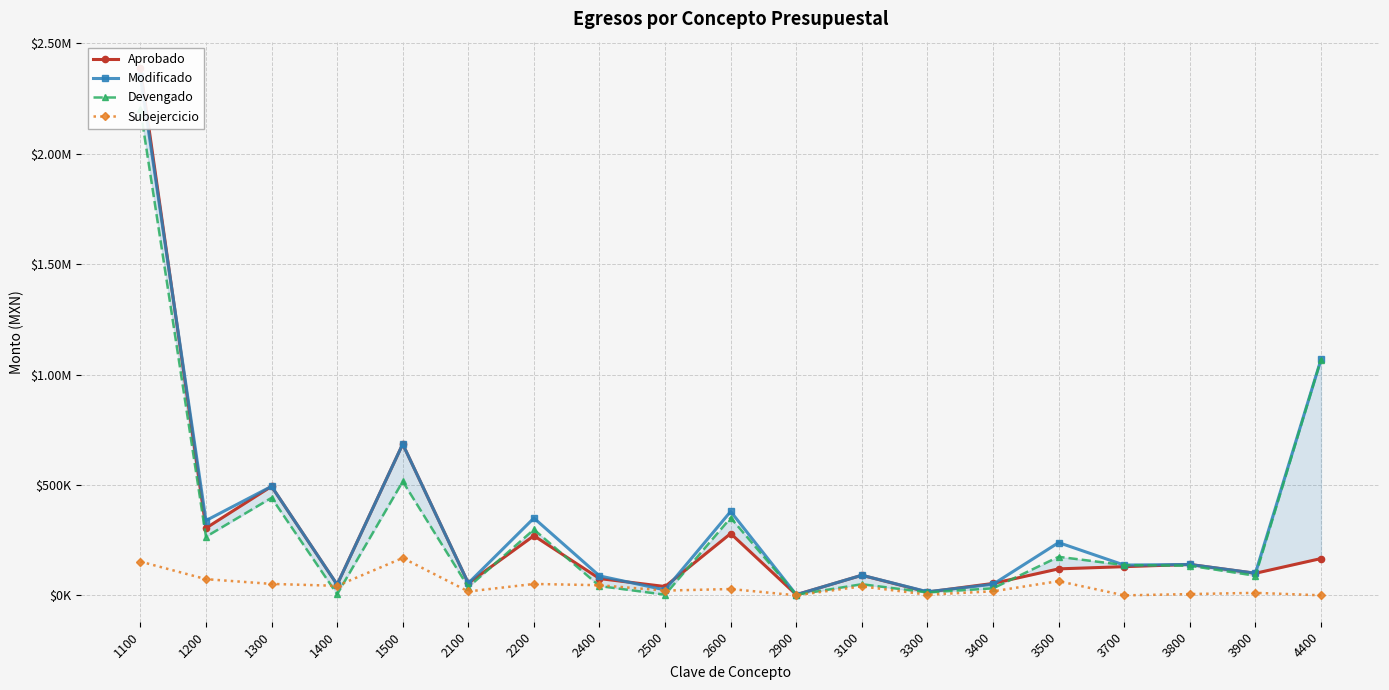

Reading right to left, transcribe all the data shown in this chart.

Aprobado: 4400=166688.2	3900=100000.0	3800=140000.0	3700=130000.0	3500=120000.0	3400=54000.0	3300=15000.0	3100=91000.0	2900=3000.0	2600=280000.0	2500=40000.0	2400=76000.0	2200=270000.0	2100=55000.0	1500=685208.7	1400=48500.0	1300=493699.1	1200=304603.2	1100=2388300.8
Modificado: 4400=1068249.4	3900=100296.0	3800=140000.0	3700=137206.0	3500=239019.0	3400=50328.0	3300=16336.3	3100=91215.6	2900=3000.0	2600=380000.0	2500=24653.0	2400=88082.5	2200=350000.0	2100=55140.4	1500=685208.7	1400=48500.0	1300=493703.0	1200=338804.1	1100=2354099.9
Devengado: 4400=1067999.4	3900=88952.4	3800=134232.6	3700=137206.0	3500=174735.4	3400=31952.9	3300=13156.7	3100=50451.9	2900=2724.2	2600=351301.5	2500=3134.0	2400=42082.5	2200=298330.6	2100=37536.1	1500=515947.6	1400=5325.0	1300=441837.0	1200=265439.3	1100=2201117.1
Subejercicio: 4400=250.0	3900=11343.6	3800=5767.4	3700=0.0	3500=64283.6	3400=18375.1	3300=3179.6	3100=40763.8	2900=275.8	2600=28698.5	2500=21519.0	2400=46000.0	2200=51669.4	2100=17604.3	1500=169261.1	1400=43175.0	1300=51866.0	1200=73364.8	1100=152982.9